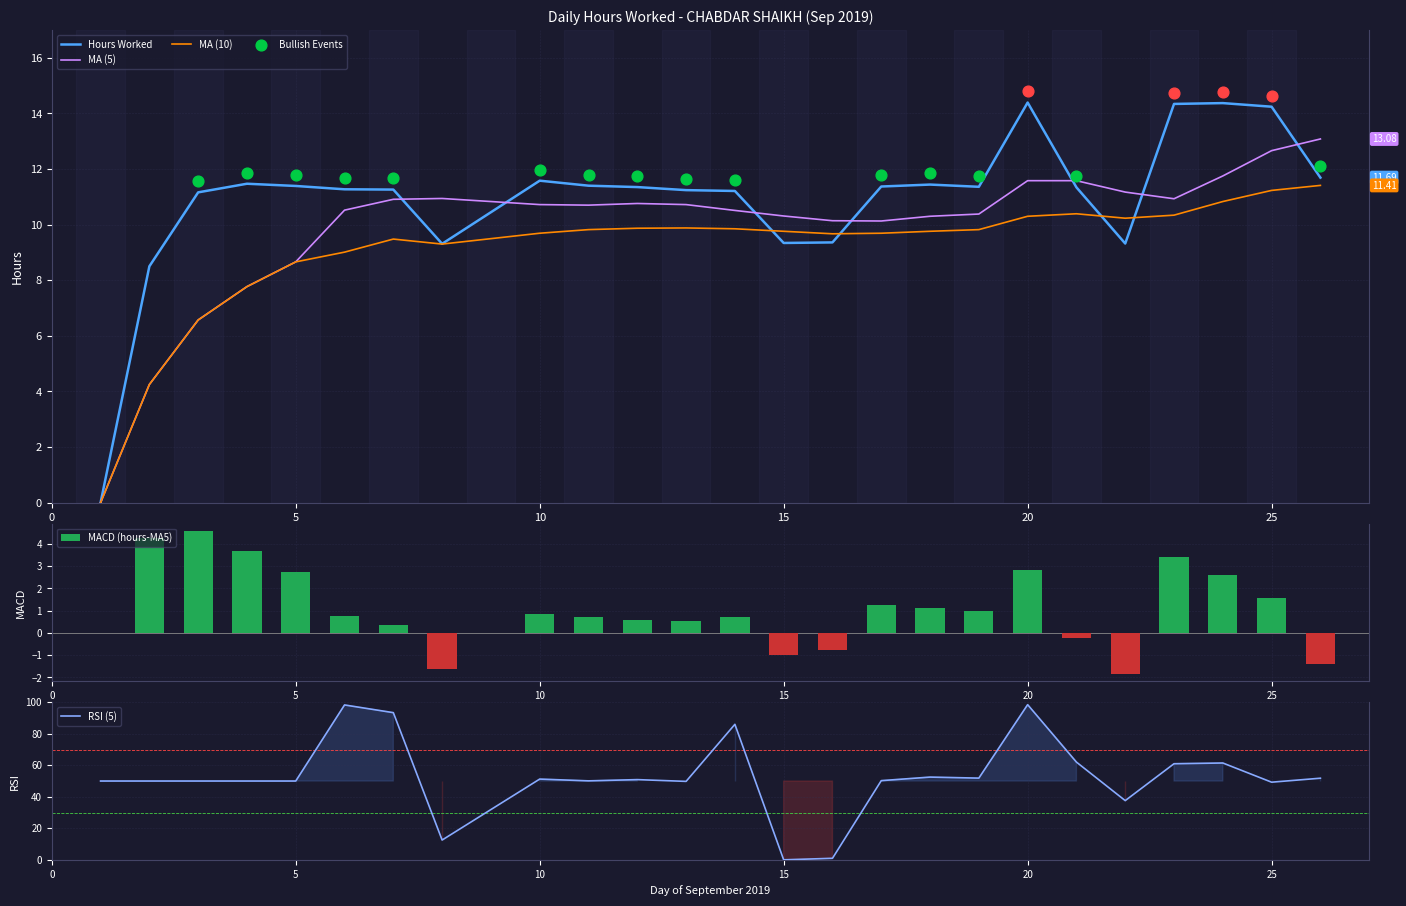

Which series reaches the minimum Y coordinate?

MACD (hours-MA5)